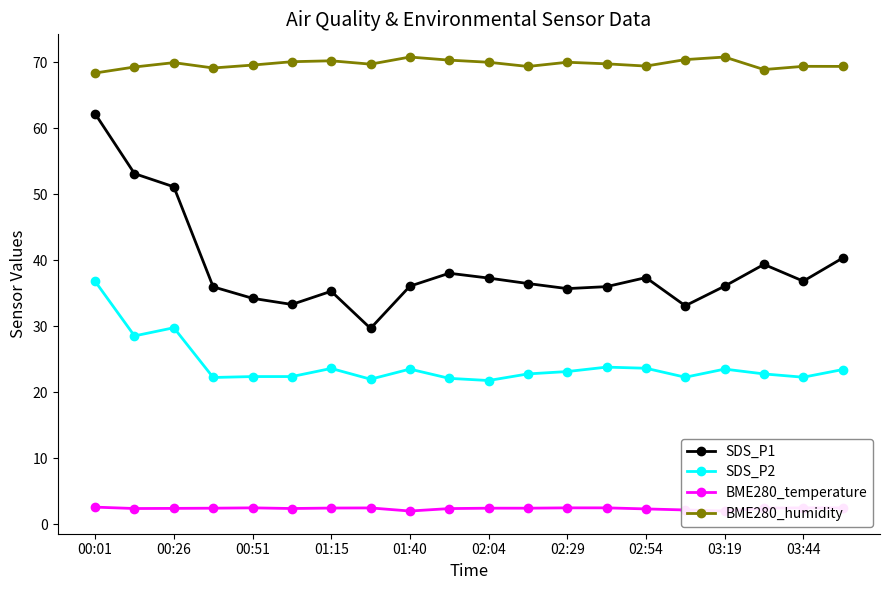

How many values in the BME280_humidity series are below 69?

2